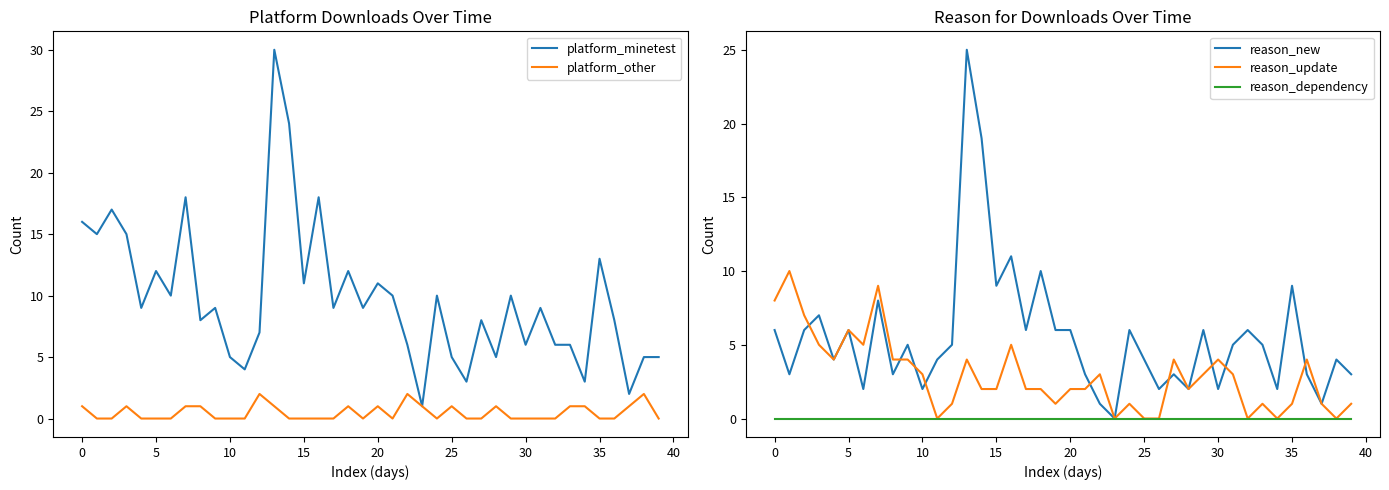

The reason_update series shows 1 at 35. True or false?

True